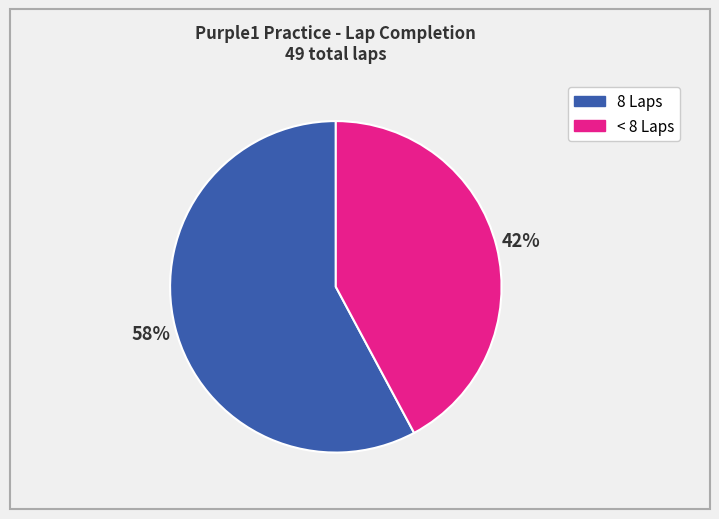

To the nearest percent, what is the average slice percentage?

50%